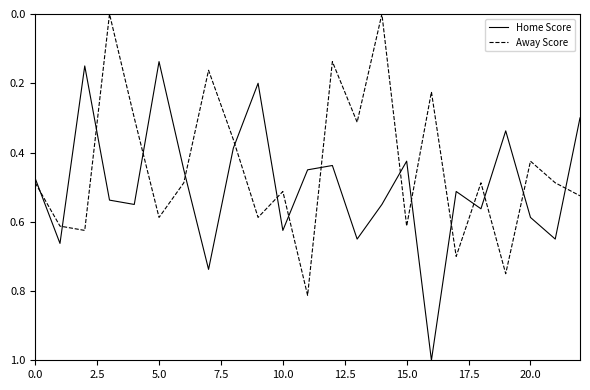

What is the maximum value shown in the chart?

1.0